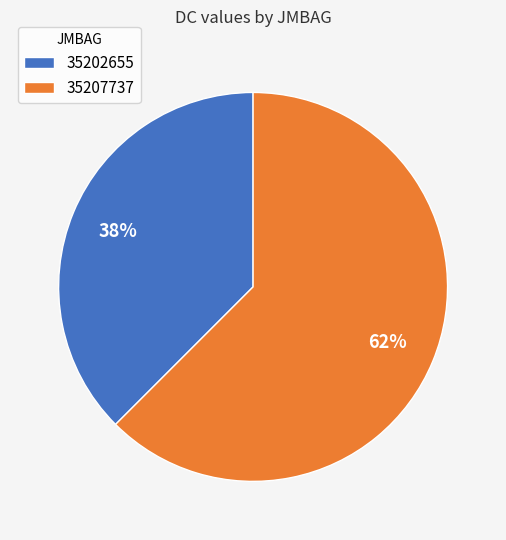

Rank the categories by value from lowest to highest.

35202655, 35207737